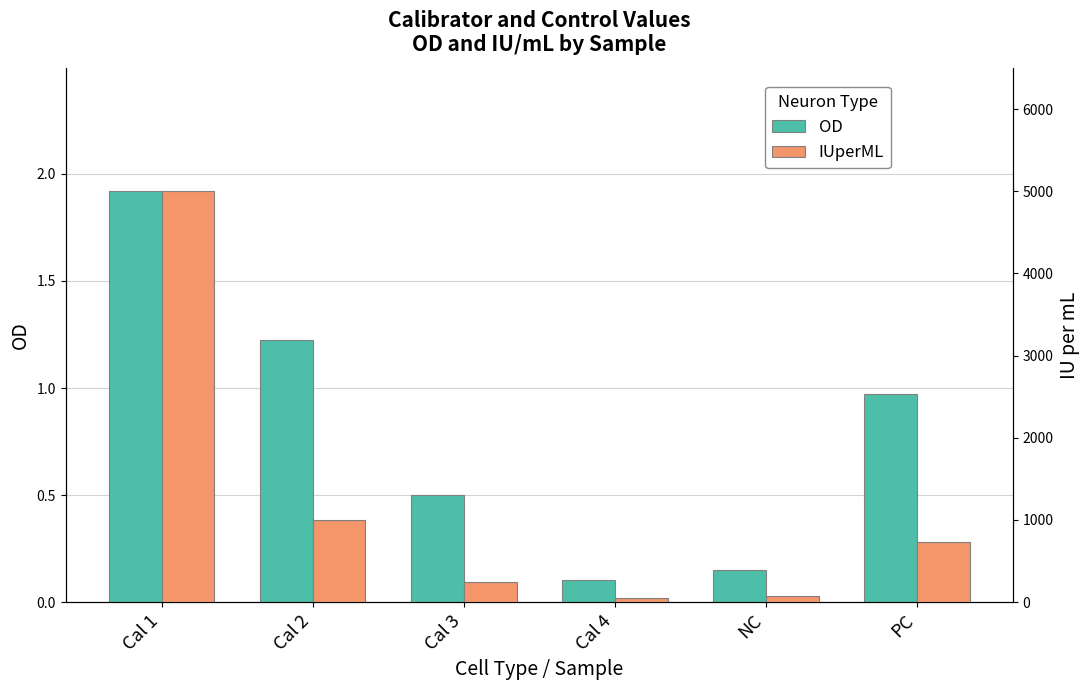

What is the total value across all series at Cal 3?

250.5